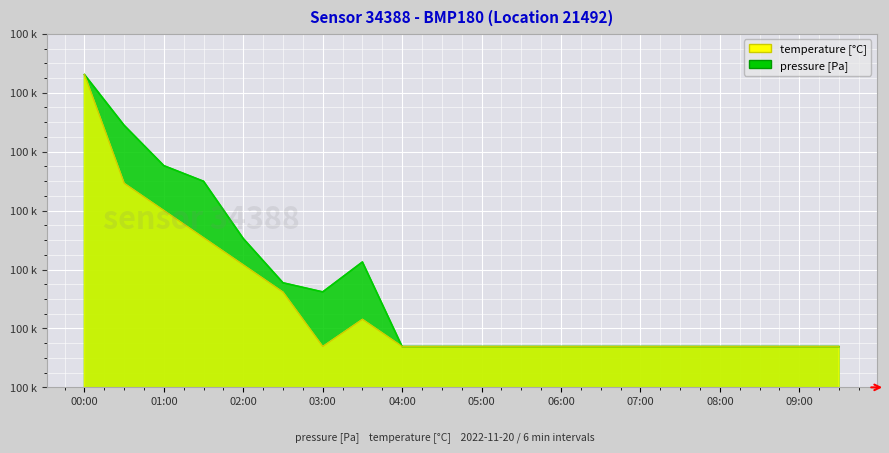

True or false: pressure and temperature cross at least once.

False